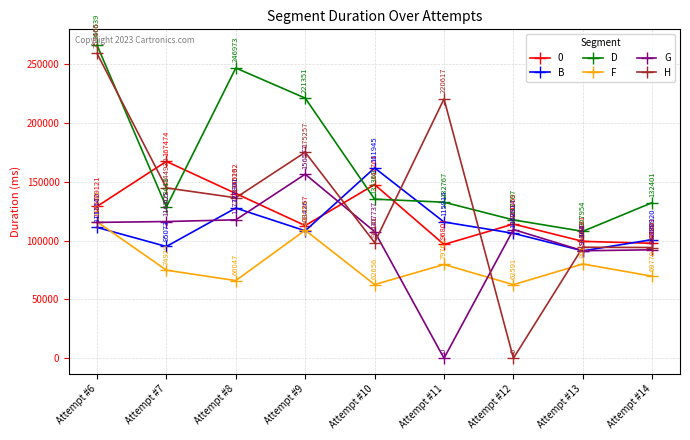

Where is F nearest to the value 89368?

Attempt #13